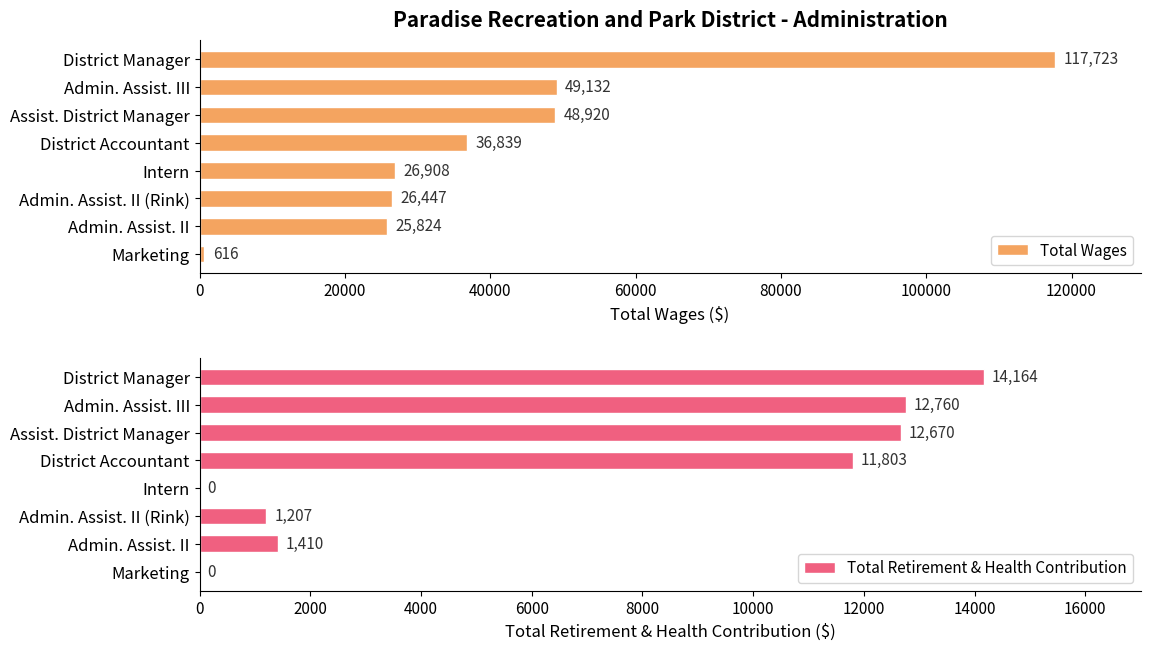

What is the difference between the Total Wages values at Intern and District Accountant?

9931